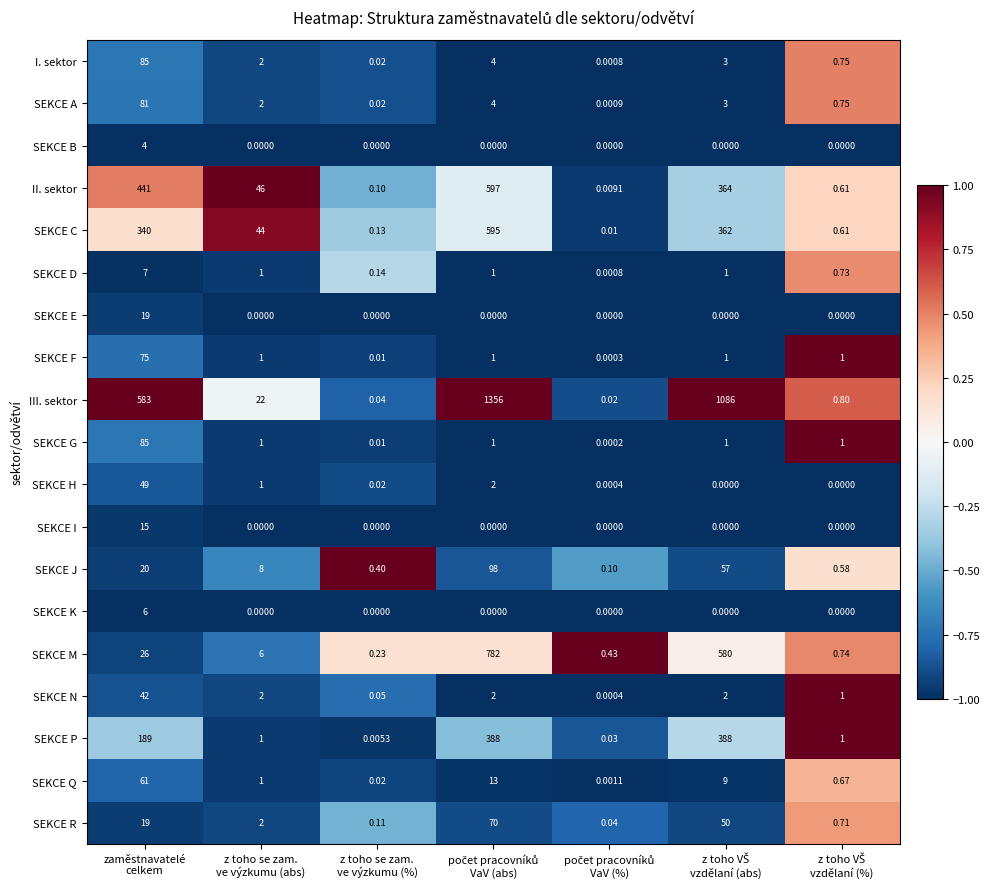

Which series has the widest spread of values?

III. sektor